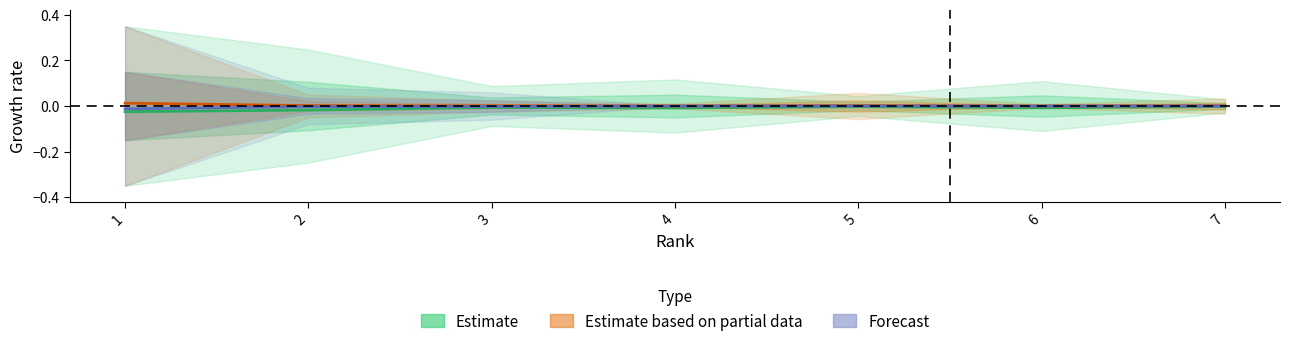

How many lines are shown in the chart?

3